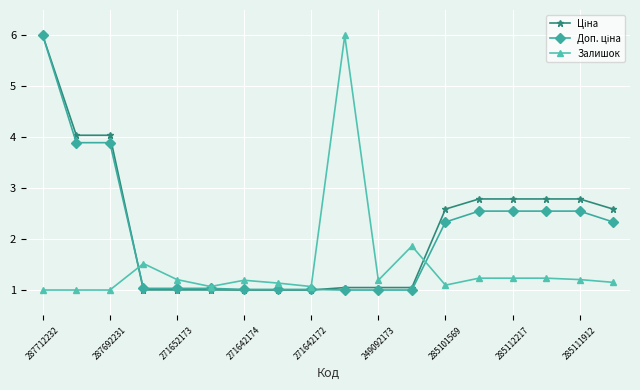

True or false: Залишок has more than 0 interior local peaks.

True